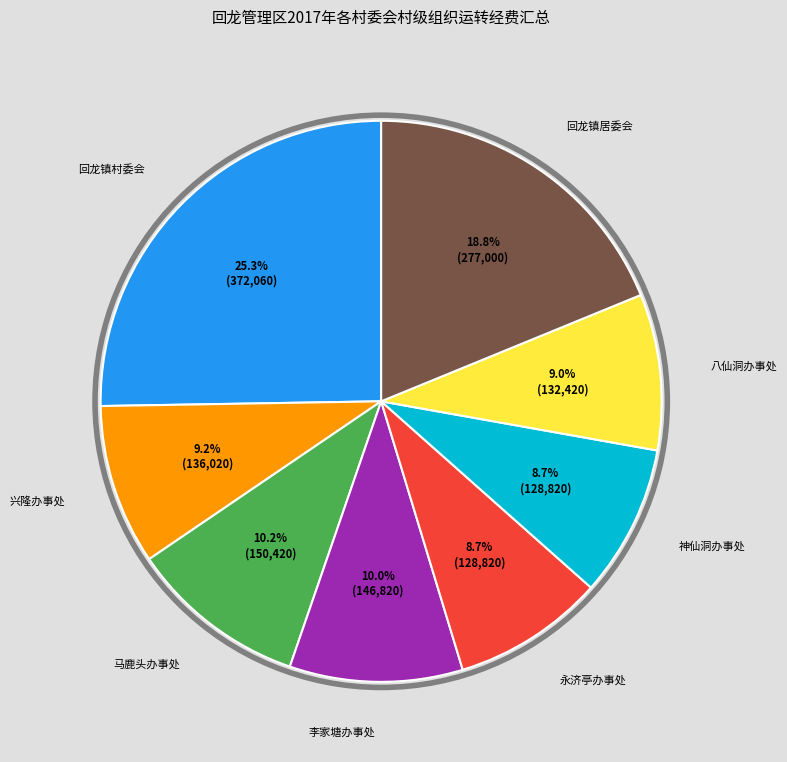

Does any single category account for the majority?

No